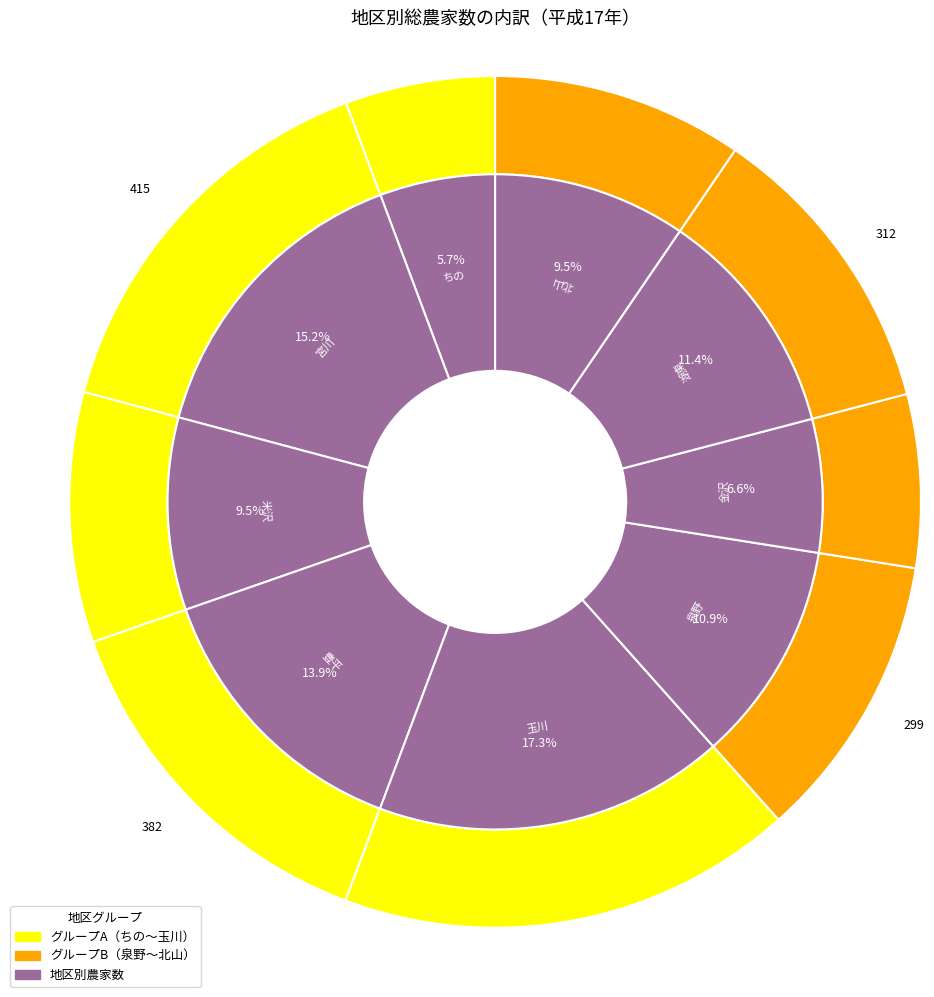

What portion of the pie excludes 宮川?

84.8%